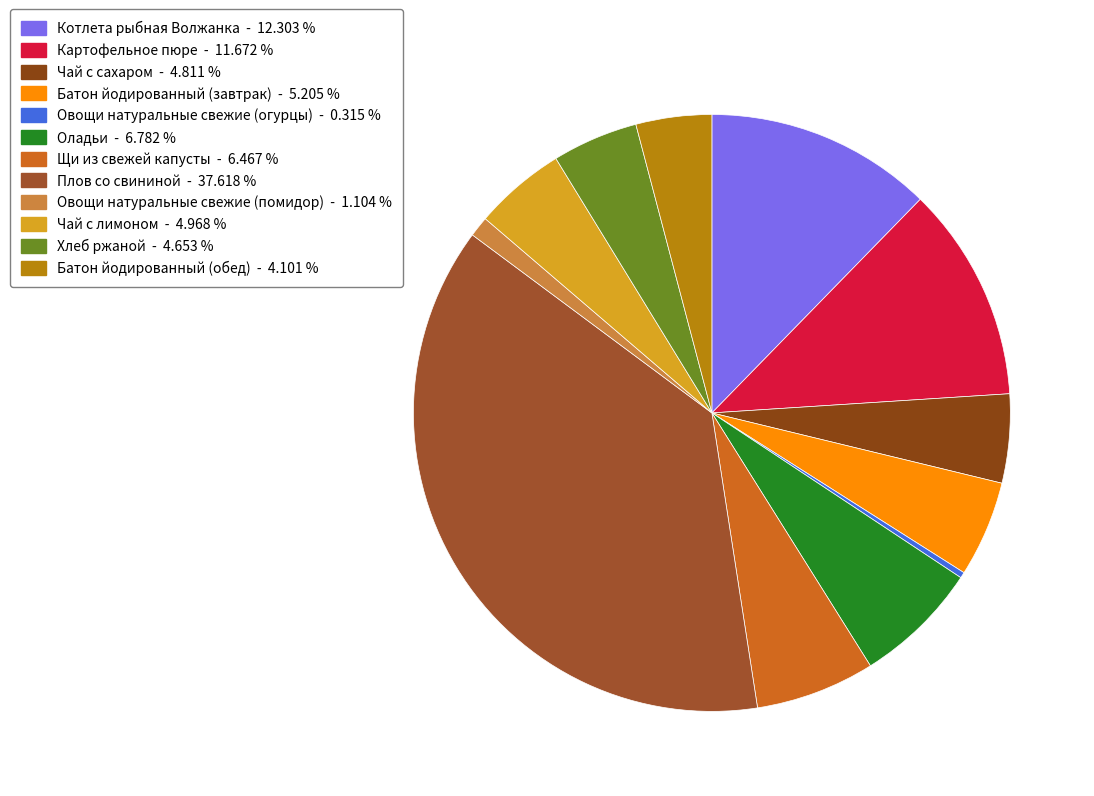

Is there a majority slice in this chart?

No